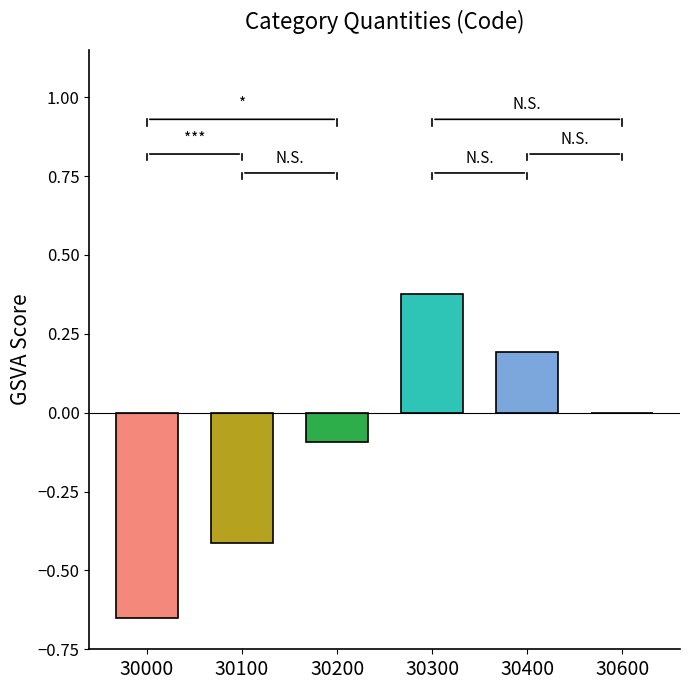

What is the sum of the values at 30000 and 30100?

-1.1